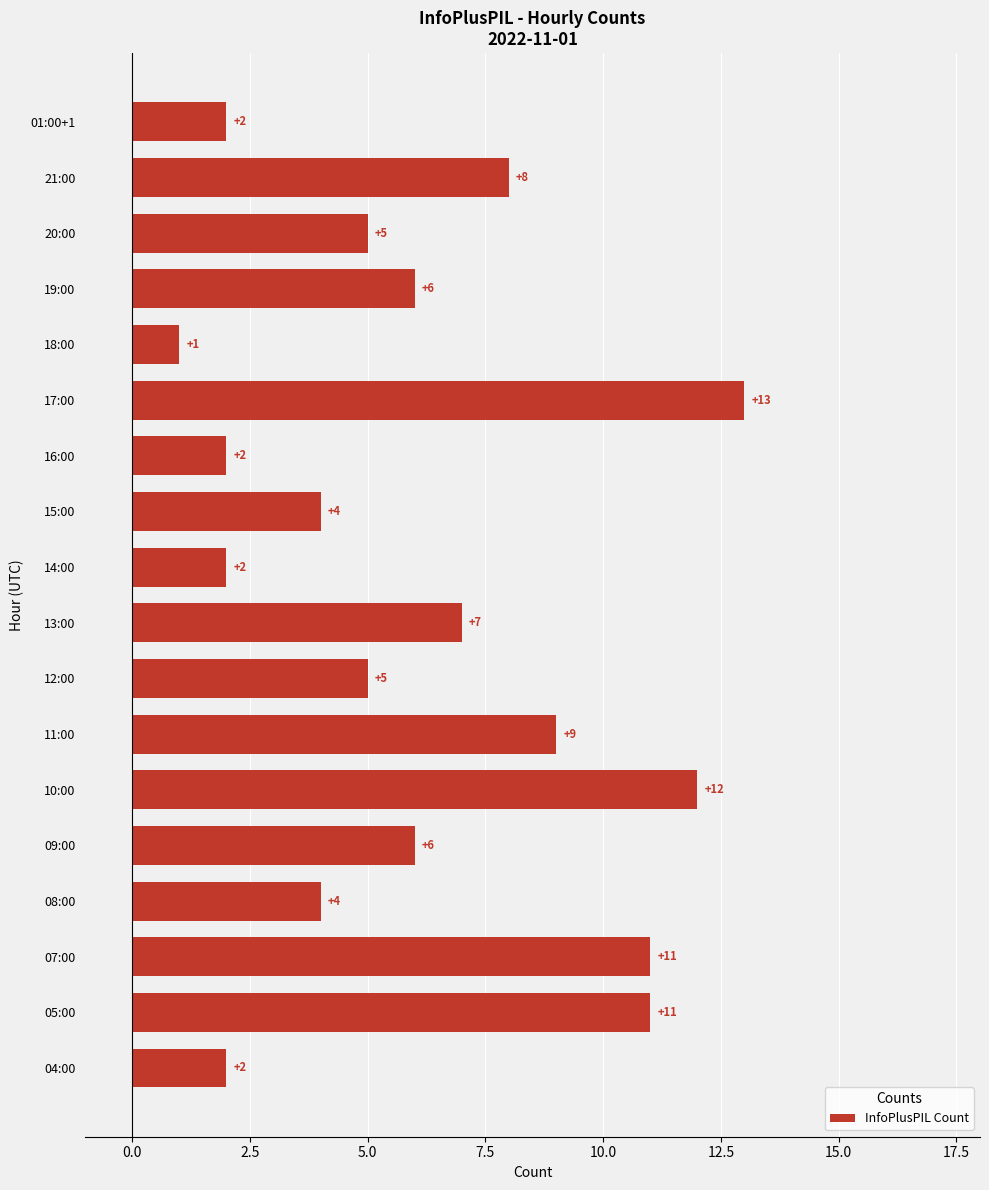

The value at 13:00 is 7. True or false?

True